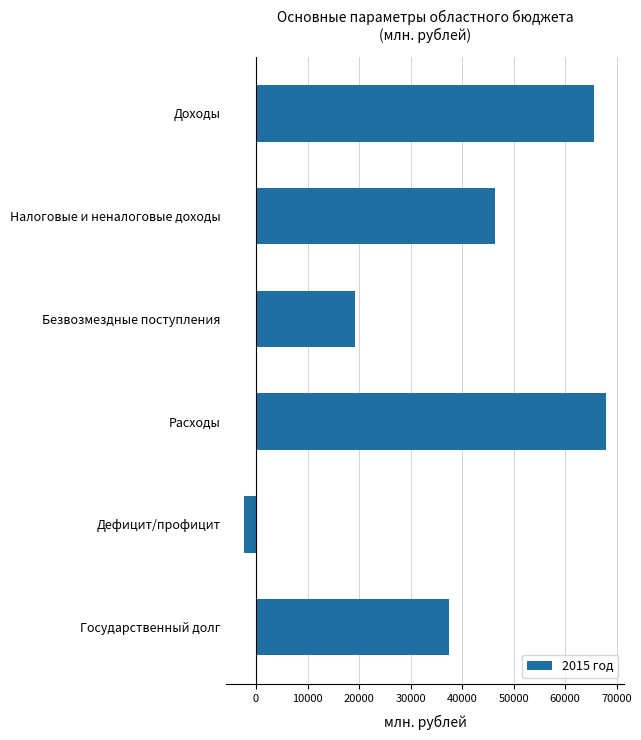

List the labels in order of value, largest first.

Расходы, Доходы, Налоговые и неналоговые доходы, Государственный долг, Безвозмездные поступления, Дефицит/профицит